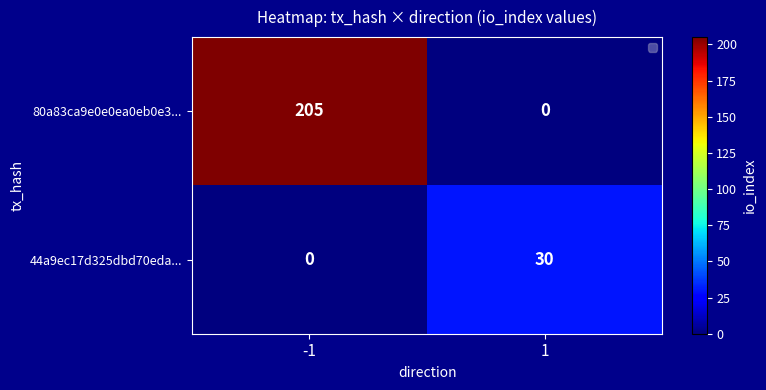

The 44a9ec17d325dbd70eda... series shows 0 at -1. True or false?

True